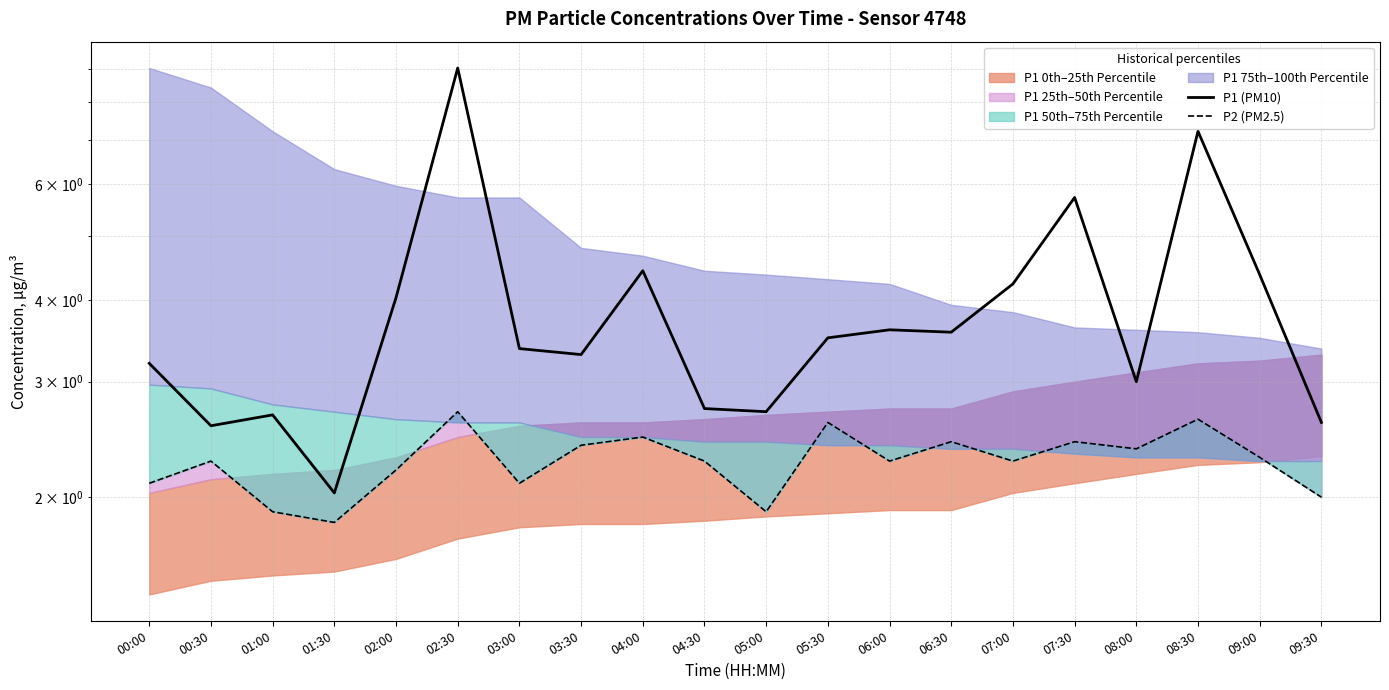

What is the sum of all P1 (PM10) values?

77.9